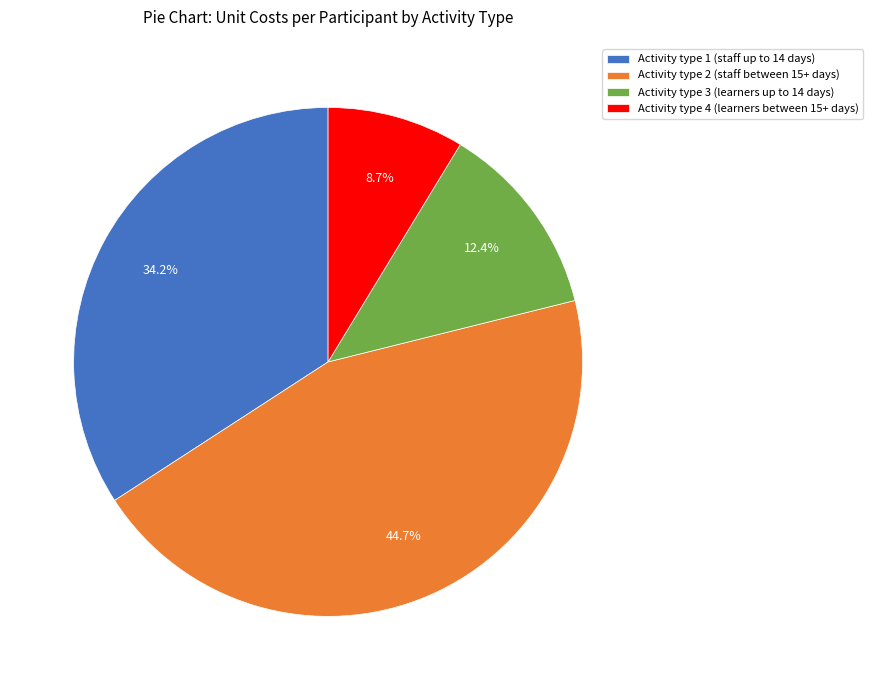

To the nearest percent, what portion does Activity type 3 (learners up to 14 days) represent?

12%